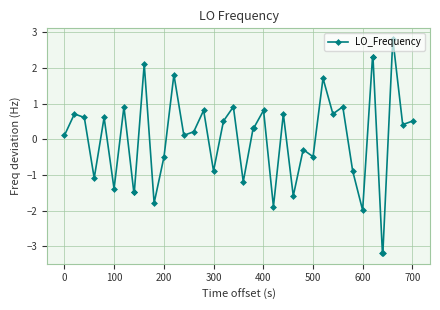

True or false: the data has more than 2 interior local peaks.

True